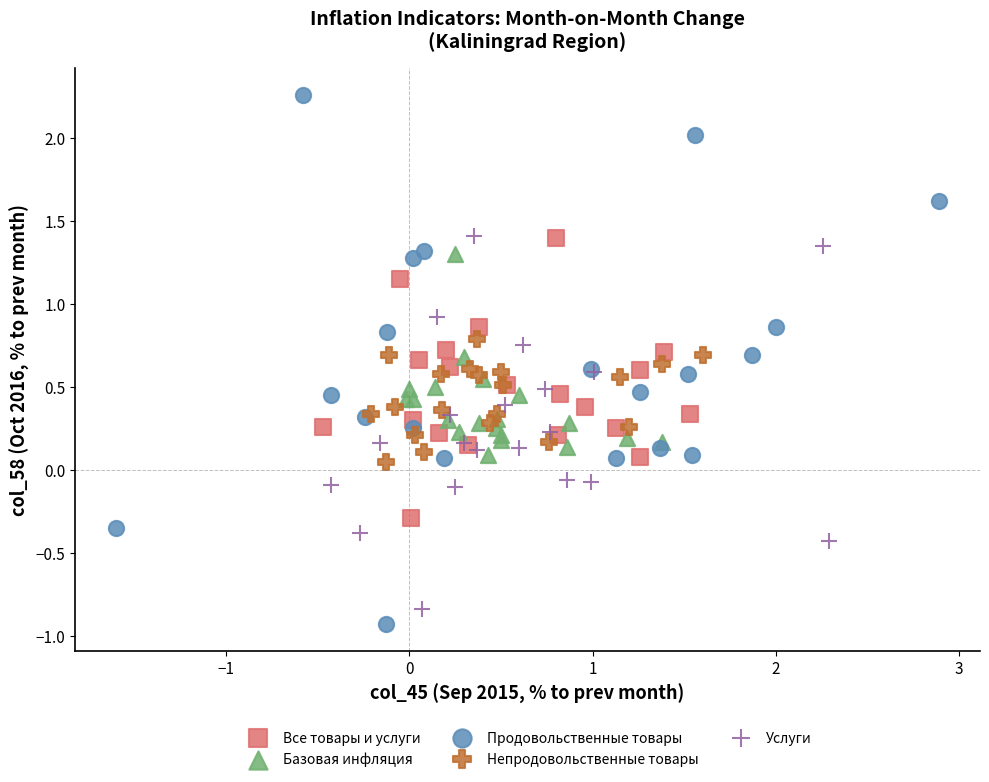

What are all the series names shown in the legend?

Все товары и услуги, Базовая инфляция, Продовольственные товары, Непродовольственные товары, Услуги